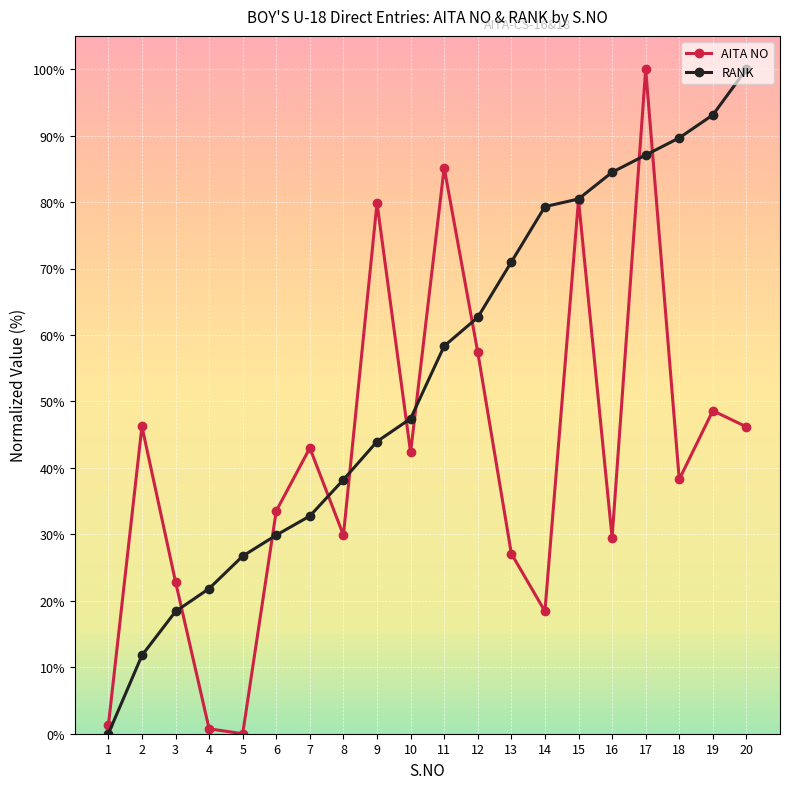

Between which two adjacent categories do AITA NO and RANK first intersect?

3 and 4